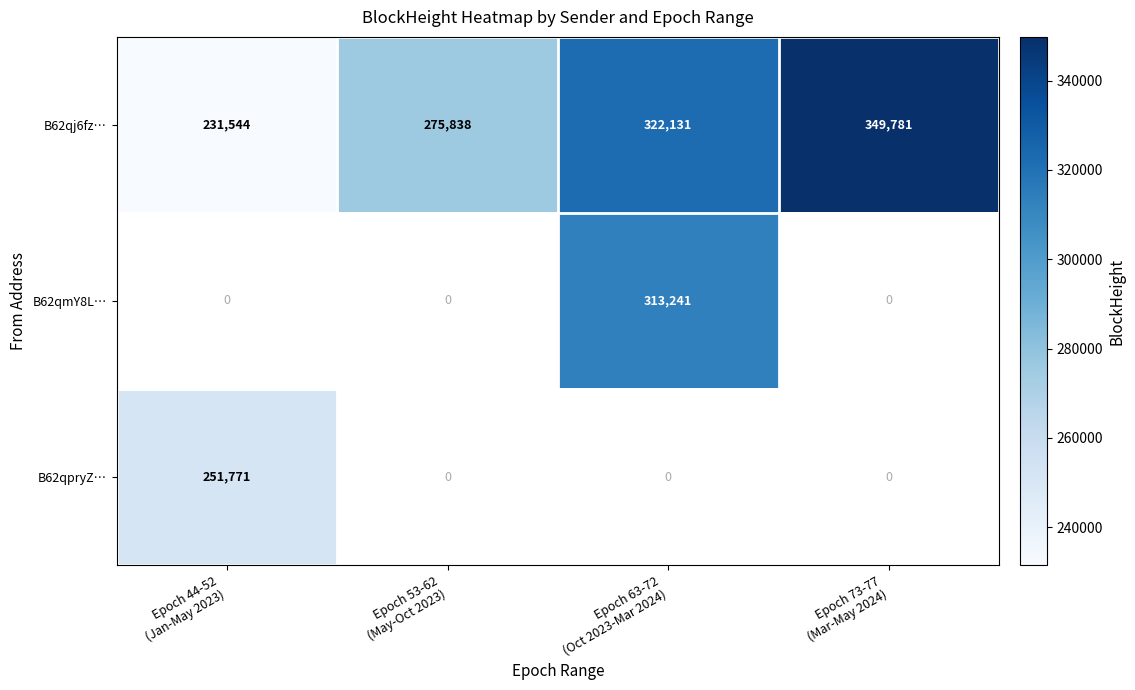

What is the lowest value of the B62qj6fz… series?

231544